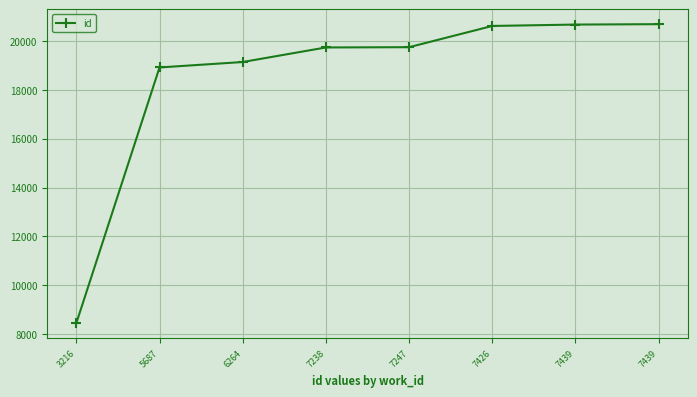

How many data points are less than 19747?

4